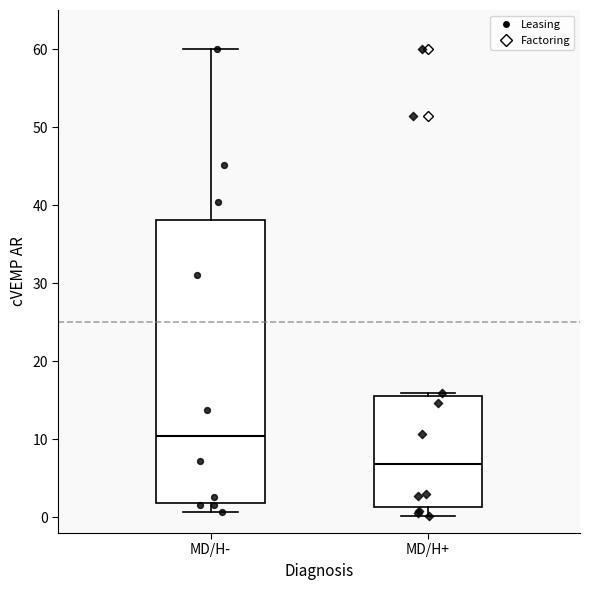

Which box has the lowest median line?

MD/H+